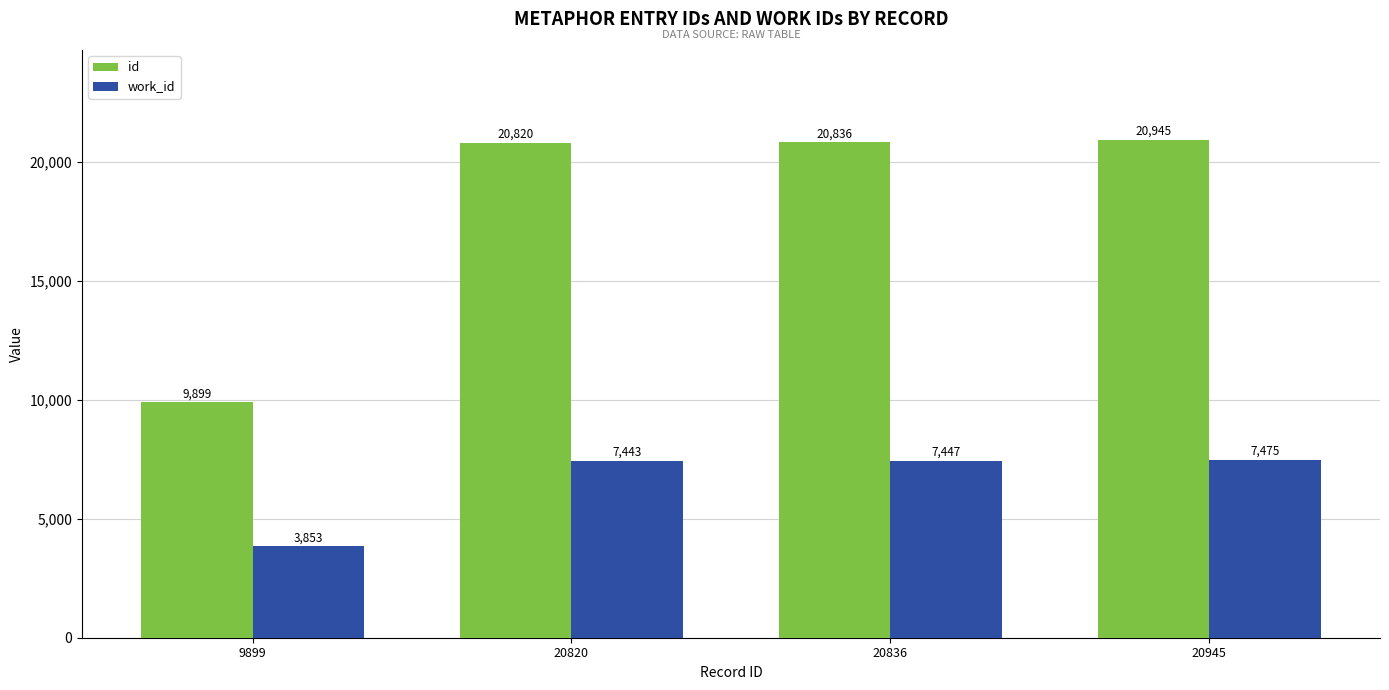

Which series changed the most between 20820 and 20836?

id